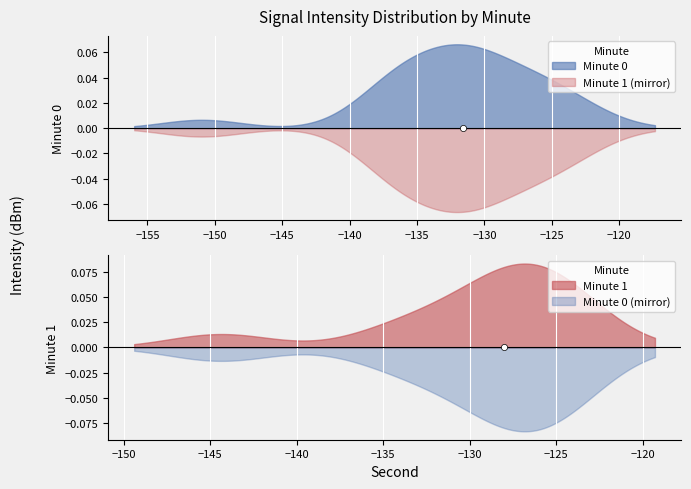

What are all the series names shown in the legend?

minute_0, minute_1